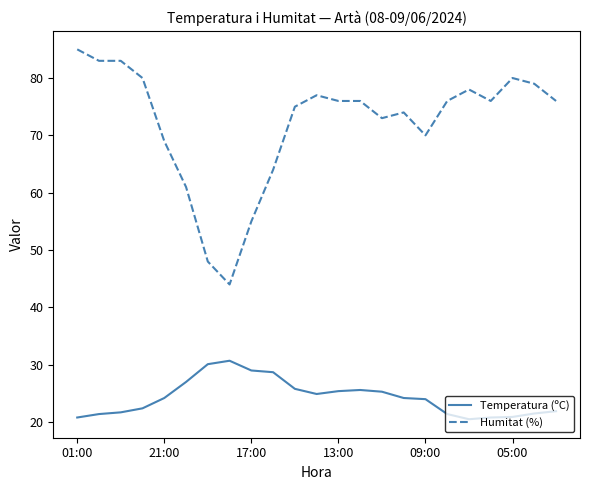

What is the smallest value displayed?

20.5